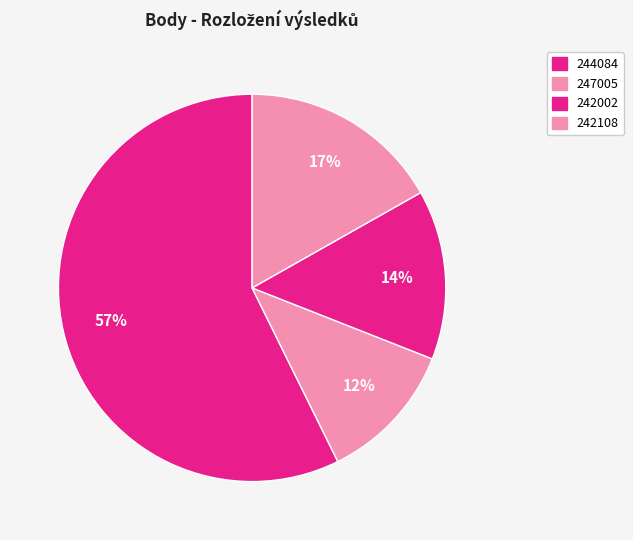

To the nearest percent, what is the difference between the largest and smallest slice percentages?

46%